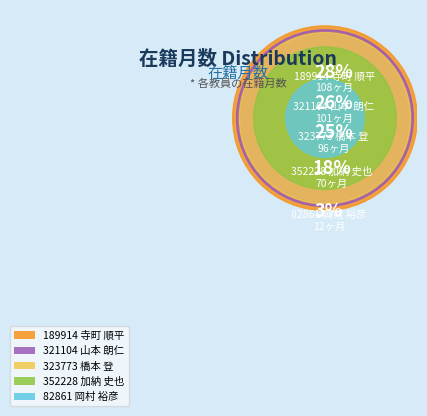

To the nearest percent, what portion does 352228
加納 史也 represent?

18%